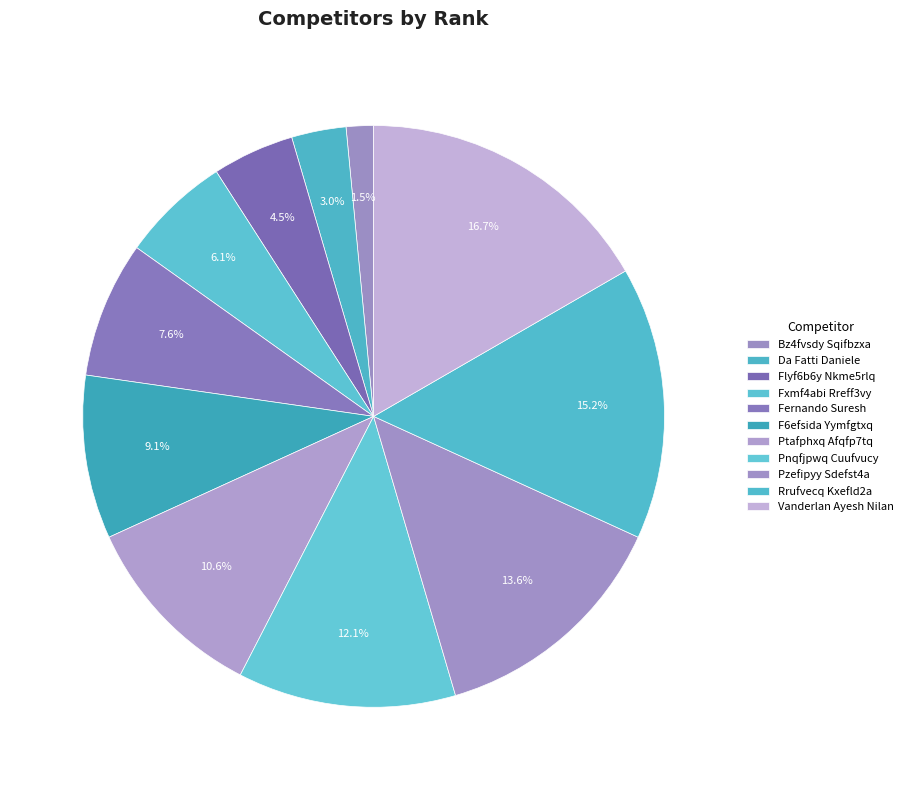

Rank the categories by value from highest to lowest.

Vanderlan Ayesh Nilan, Rrufvecq Kxefld2a, Pzefipyy Sdefst4a, Pnqfjpwq Cuufvucy, Ptafphxq Afqfp7tq, F6efsida Yymfgtxq, Fernando Suresh, Fxmf4abi Rreff3vy, Flyf6b6y Nkme5rlq, Da Fatti Daniele, Bz4fvsdy Sqifbzxa